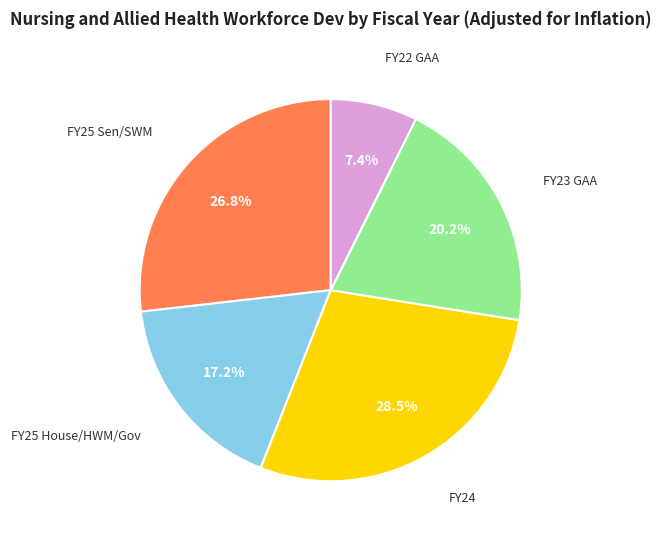

Does any single category account for the majority?

No